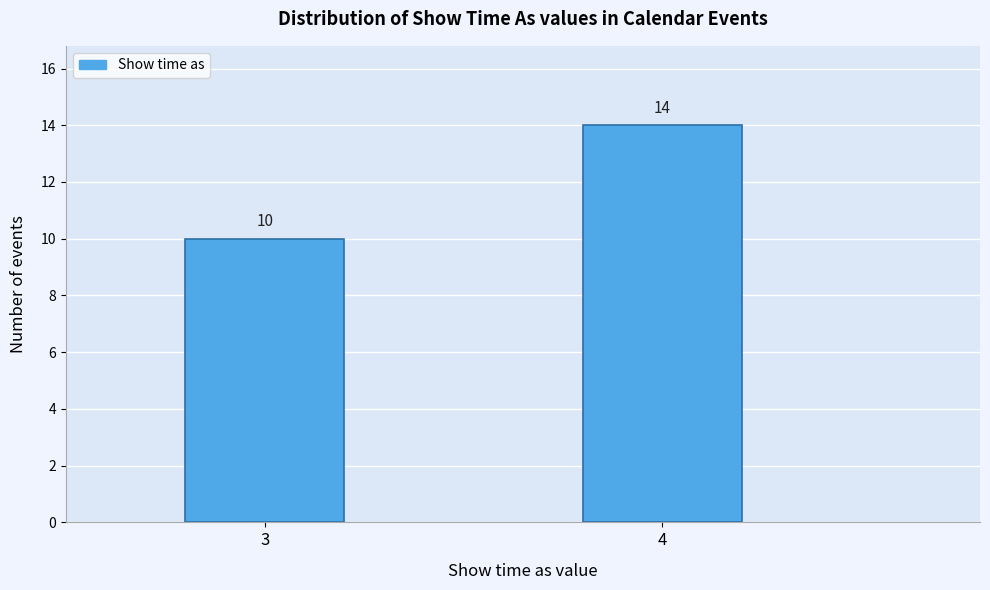

Reading left to right, extract all data points from this chart.

3=10	4=14